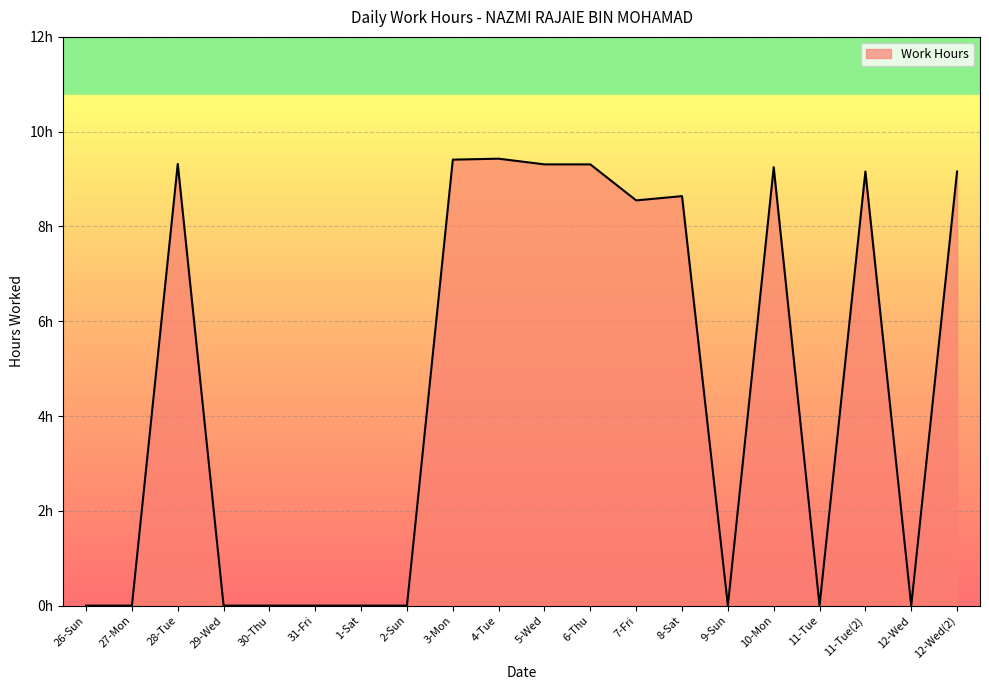

Between 8-Sat and 29-Wed, which is larger?

8-Sat